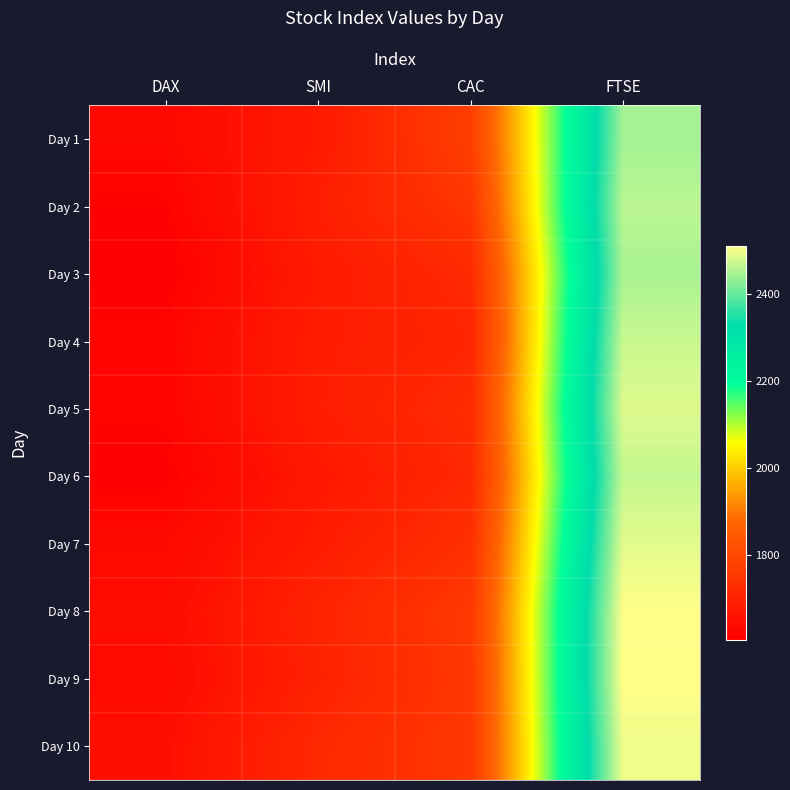

Reading left to right, transcribe all the data shown in this chart.

Day 1: DAX=1628.8	SMI=1678.1	CAC=1772.8	FTSE=2443.6
Day 2: DAX=1613.6	SMI=1688.5	CAC=1750.5	FTSE=2460.2
Day 3: DAX=1606.5	SMI=1678.6	CAC=1718.0	FTSE=2448.2
Day 4: DAX=1621.0	SMI=1684.1	CAC=1708.1	FTSE=2470.4
Day 5: DAX=1618.2	SMI=1686.6	CAC=1723.1	FTSE=2484.7
Day 6: DAX=1610.6	SMI=1671.6	CAC=1714.3	FTSE=2466.8
Day 7: DAX=1630.8	SMI=1682.9	CAC=1734.5	FTSE=2487.9
Day 8: DAX=1640.2	SMI=1703.6	CAC=1757.4	FTSE=2508.4
Day 9: DAX=1635.5	SMI=1697.5	CAC=1754.0	FTSE=2510.5
Day 10: DAX=1645.9	SMI=1716.3	CAC=1754.3	FTSE=2497.4